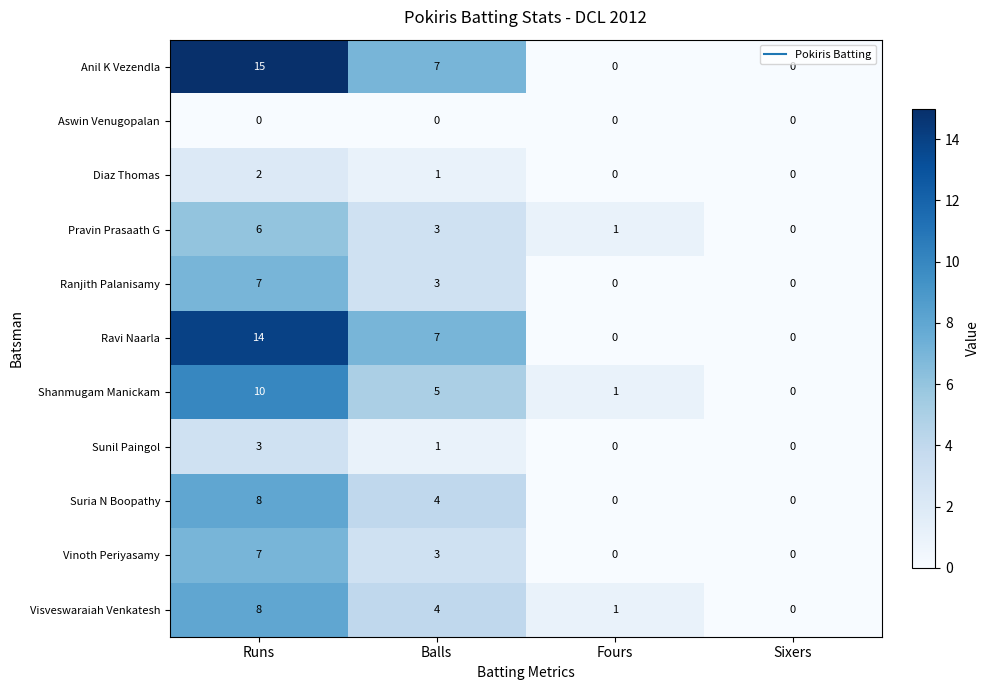

Which series has the largest range (max minus min)?

Anil K Vezendla